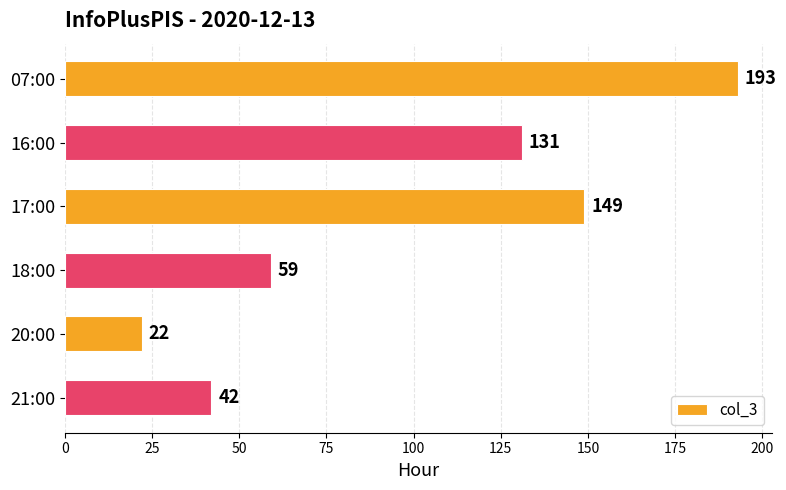

How many bars are there in total?

6